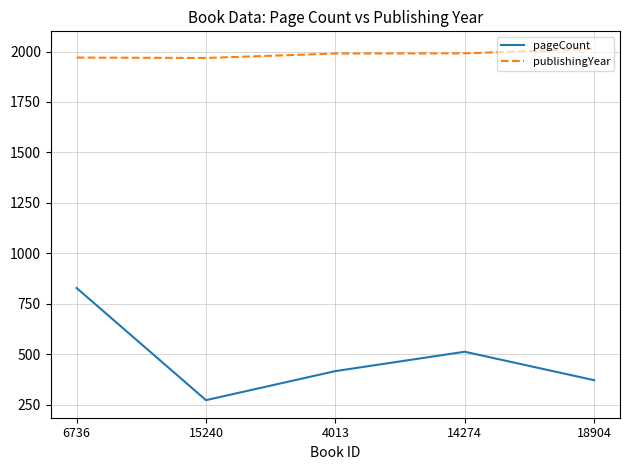

The pageCount series shows 1384 at 6736. True or false?

False